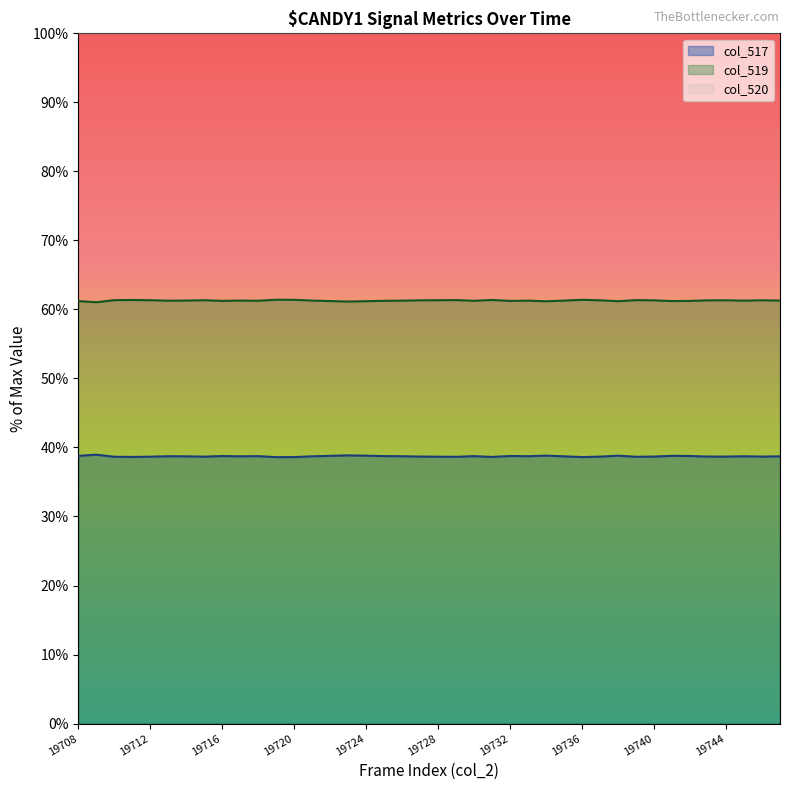

What is the average value of the col_517 series?

38.7